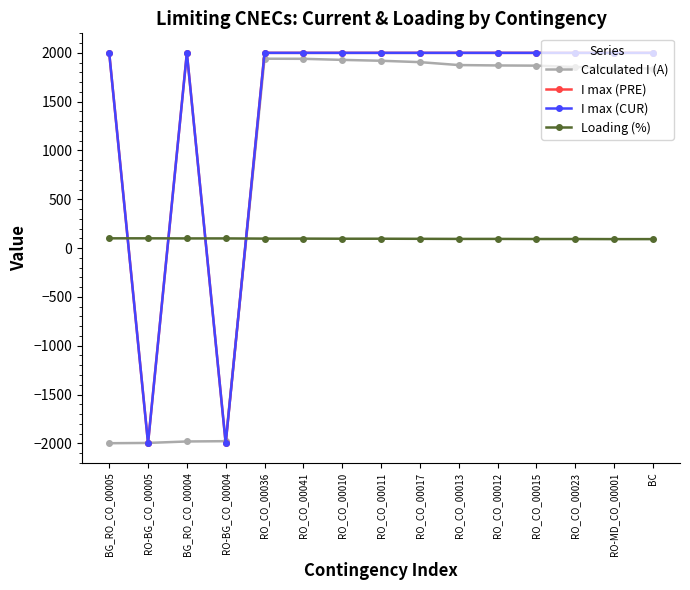

Where is I max (CUR) nearest to the value 0?

BG_RO_CO_00005